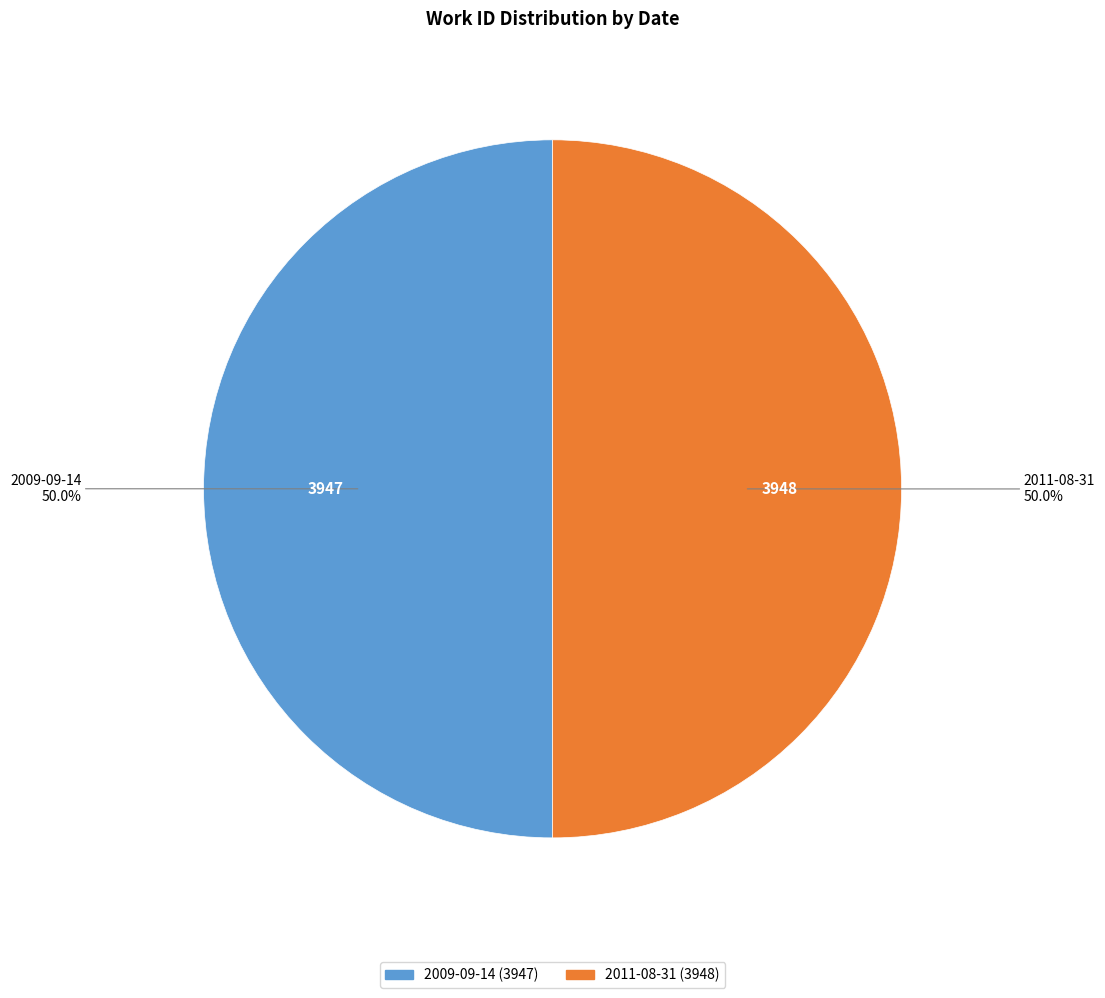

How many segments does this pie chart have?

2